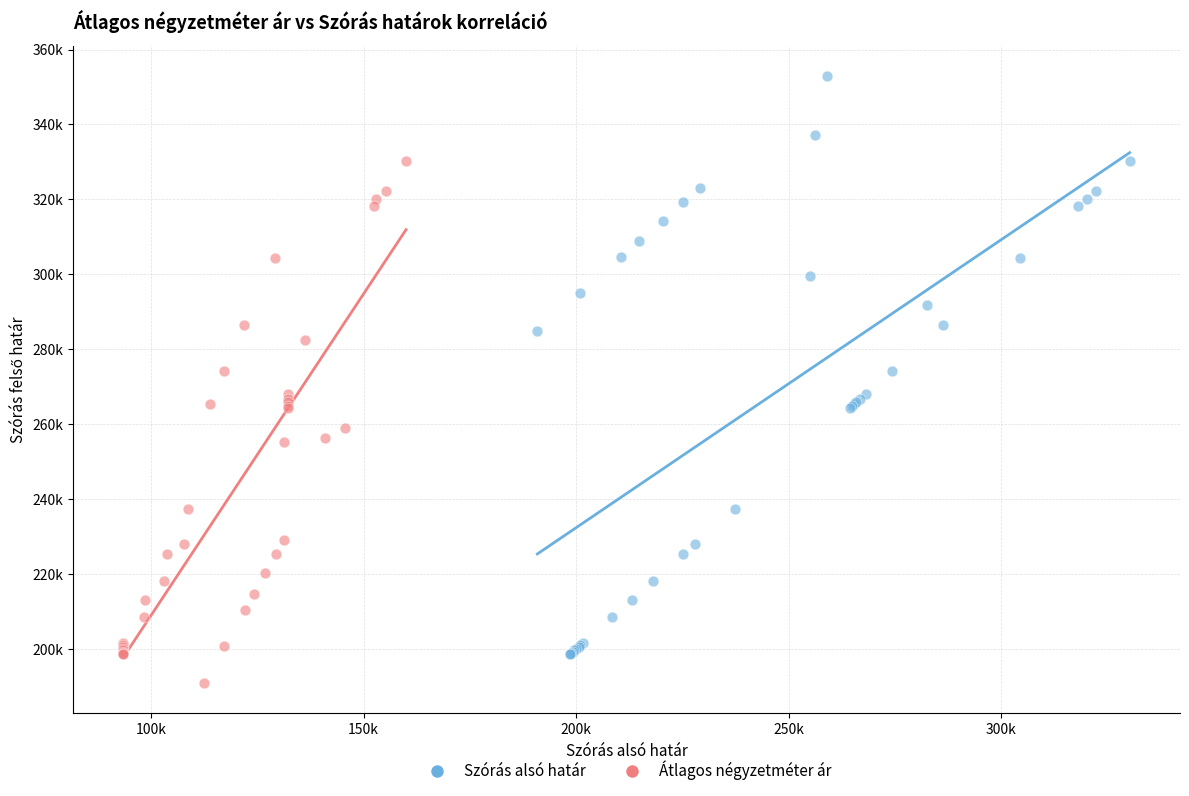

Which series contains the lowest Y value?

Átlagos négyzetméter ár